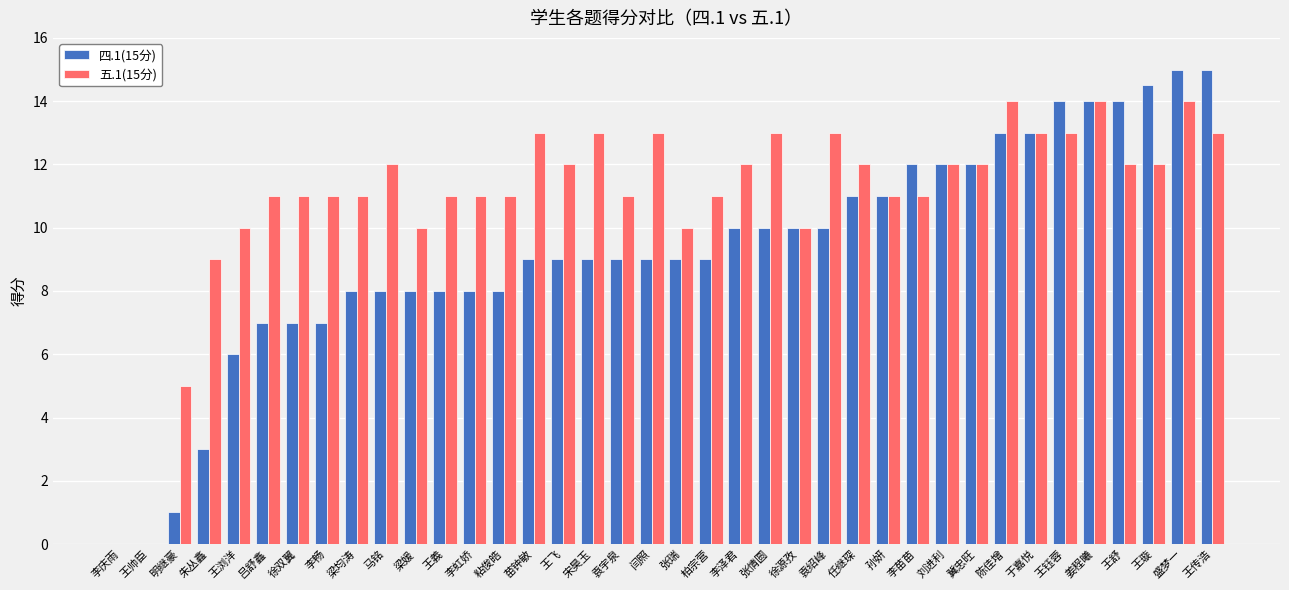

Between 粘俊皓 and 李苗苗, which series saw the biggest shift?

四.1(15分)